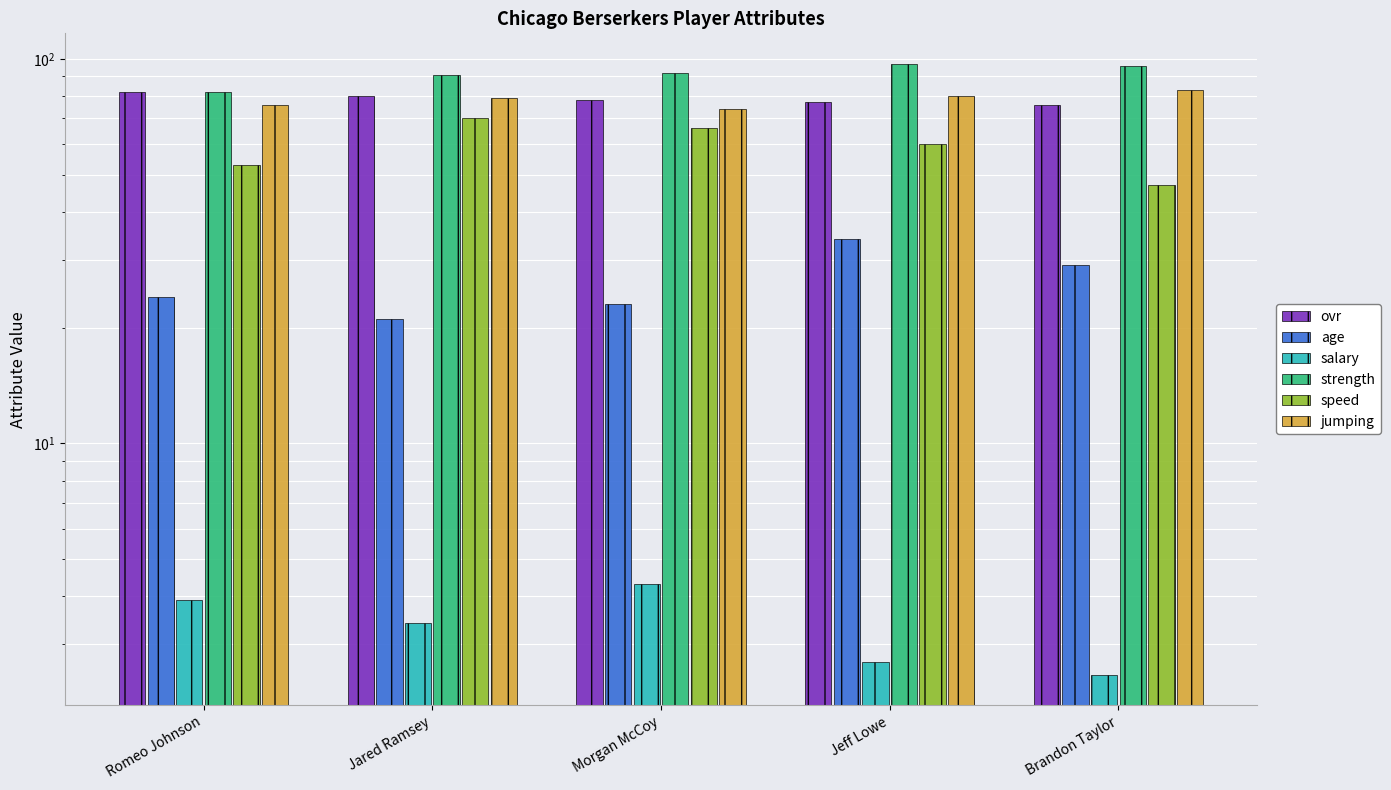

At which label does age first exceed 24?

Jeff Lowe